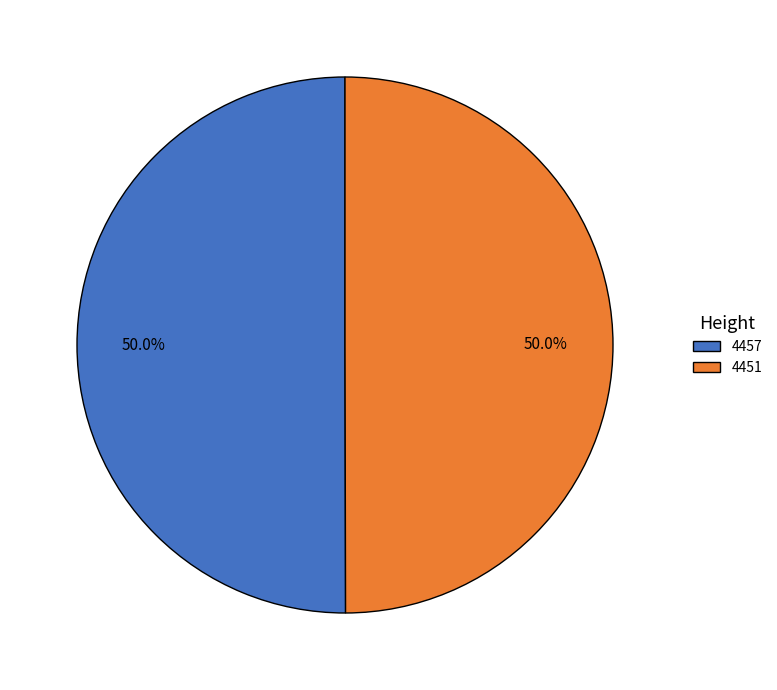

Approximately how many times larger is the value at 4451 compared to 4457?

1.0